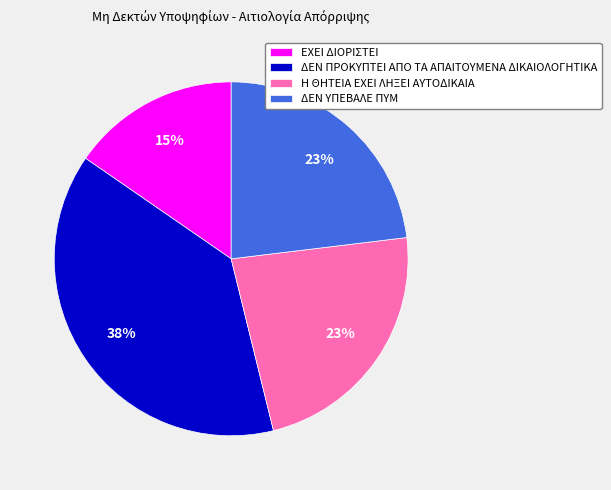

Count the number of slices in the pie.

4